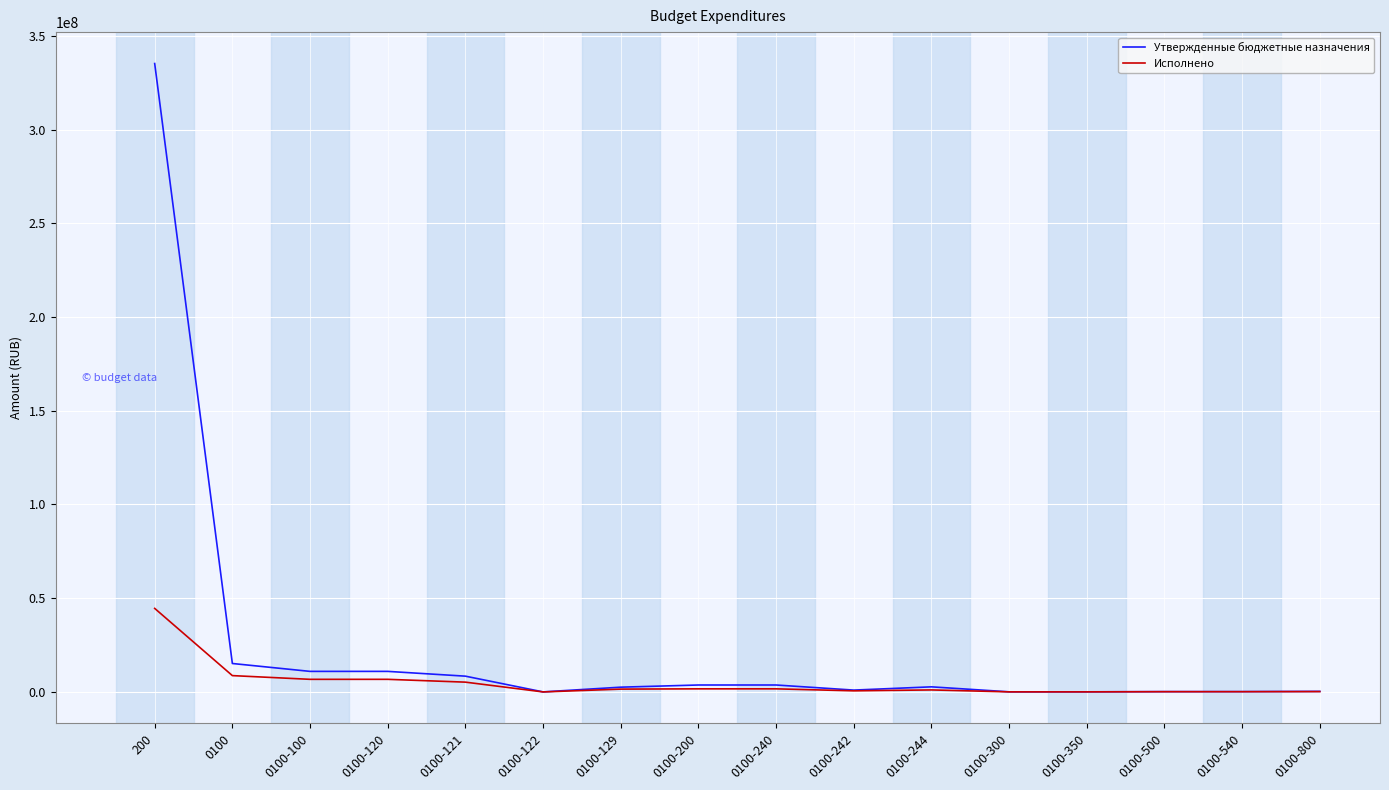

What position from the right is 0100-122?

11